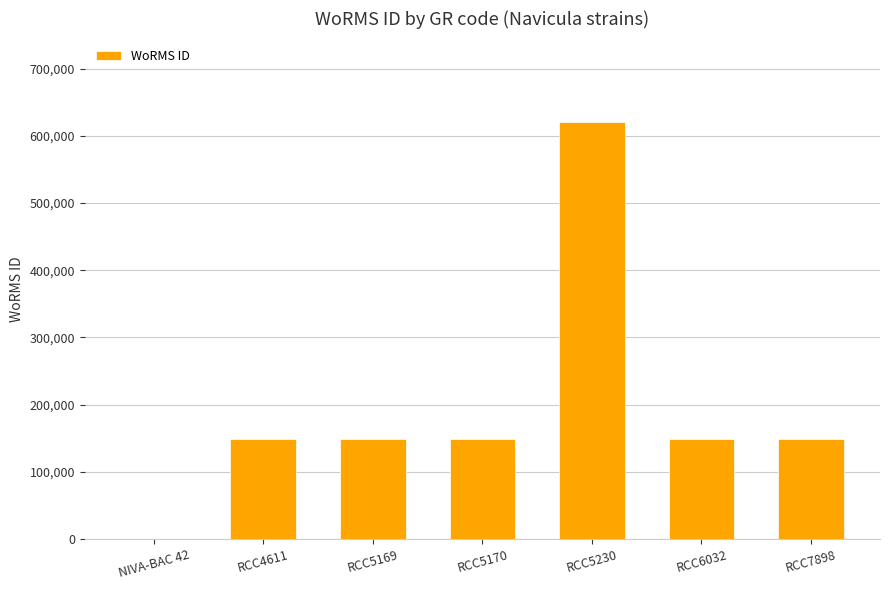

Reading left to right, list all the values displayed in this chart.

0	149142	149142	149142	620796	149142	149142